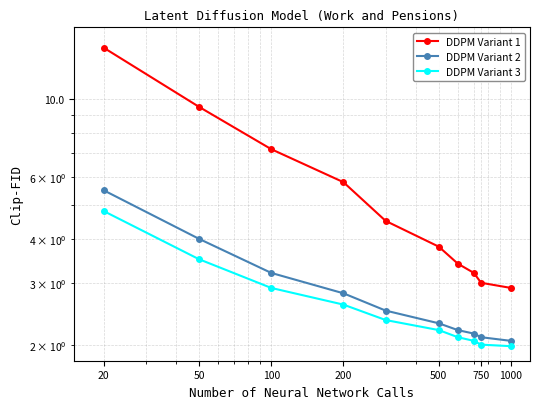

Where is DDPM Variant 2 nearest to the value 3?

100